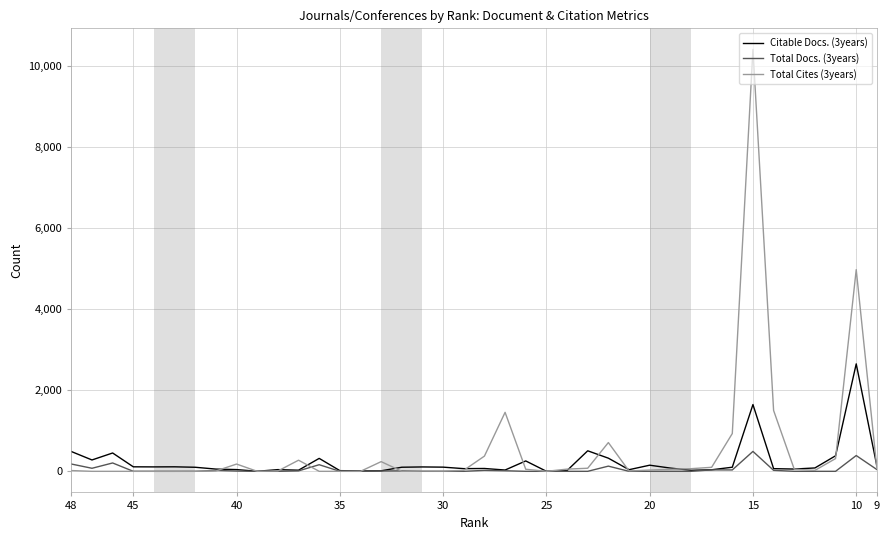

What is the difference between the maximum and minimum values in the Total Cites (3years) series?

10401